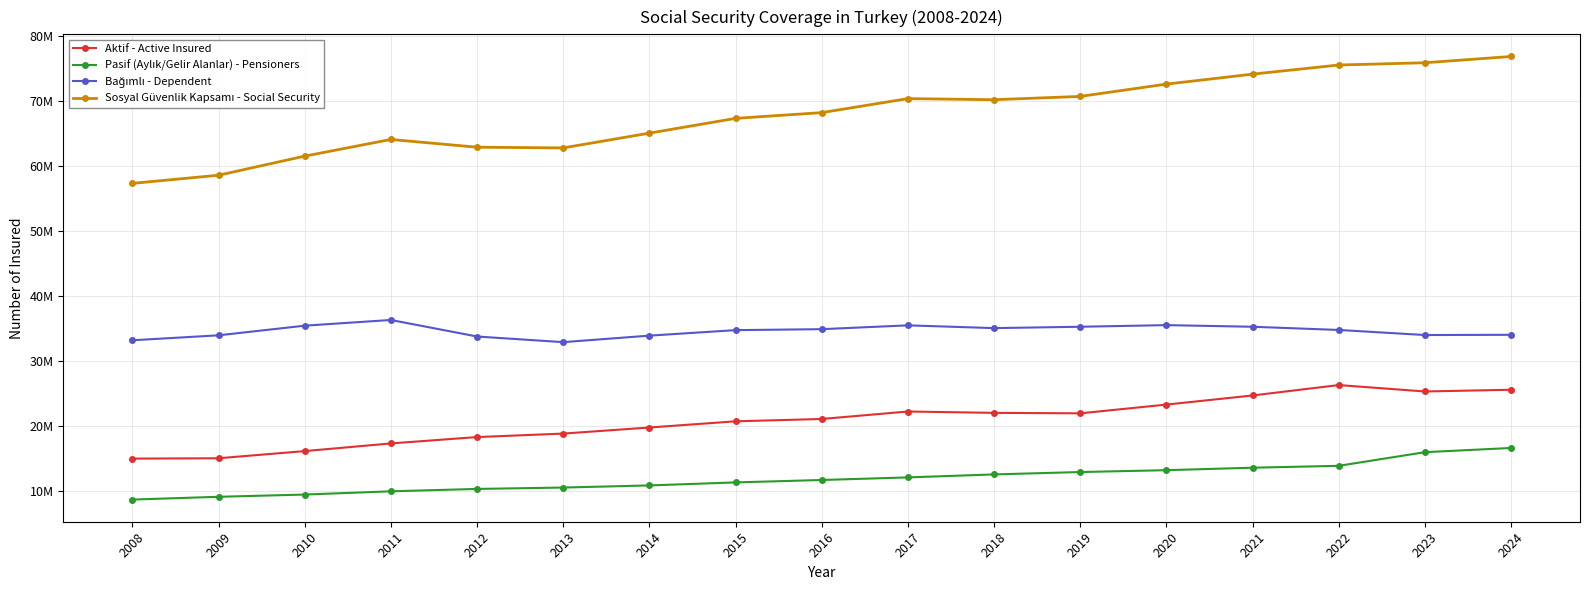

The value of Bağımlı - Dependent at 2014 is 33940086. True or false?

True